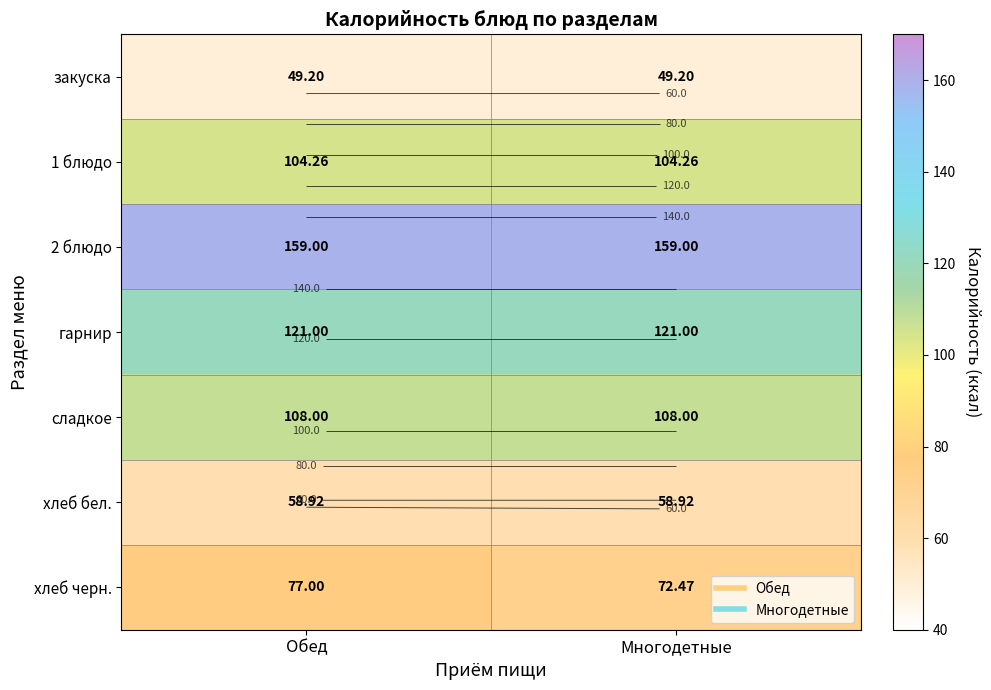

At which category is the sum across all series the highest?

Обед